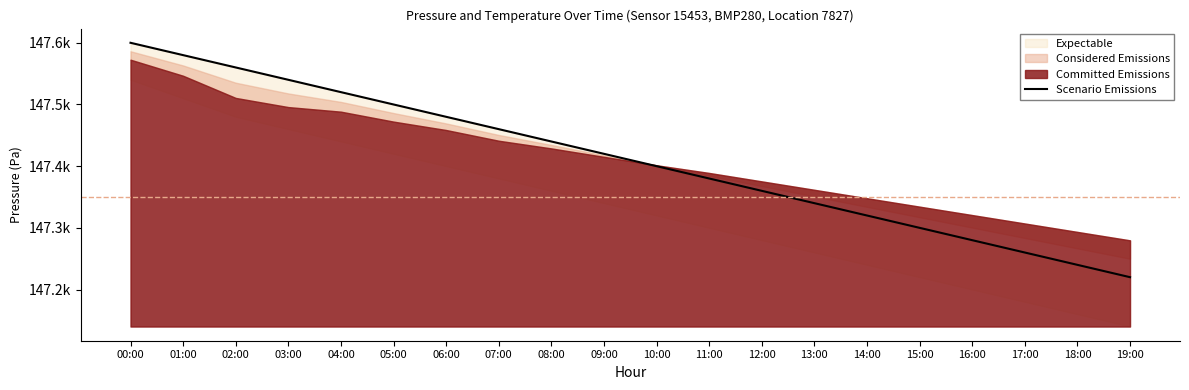

True or false: the data has more than 0 interior local peaks.

False